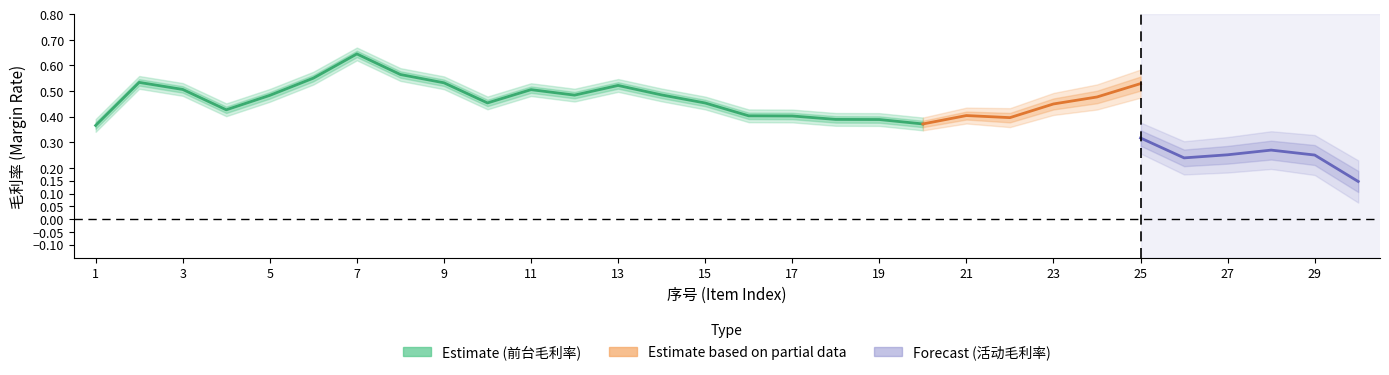

True or false: 前台毛利率 and 活动毛利率 cross at least once.

False